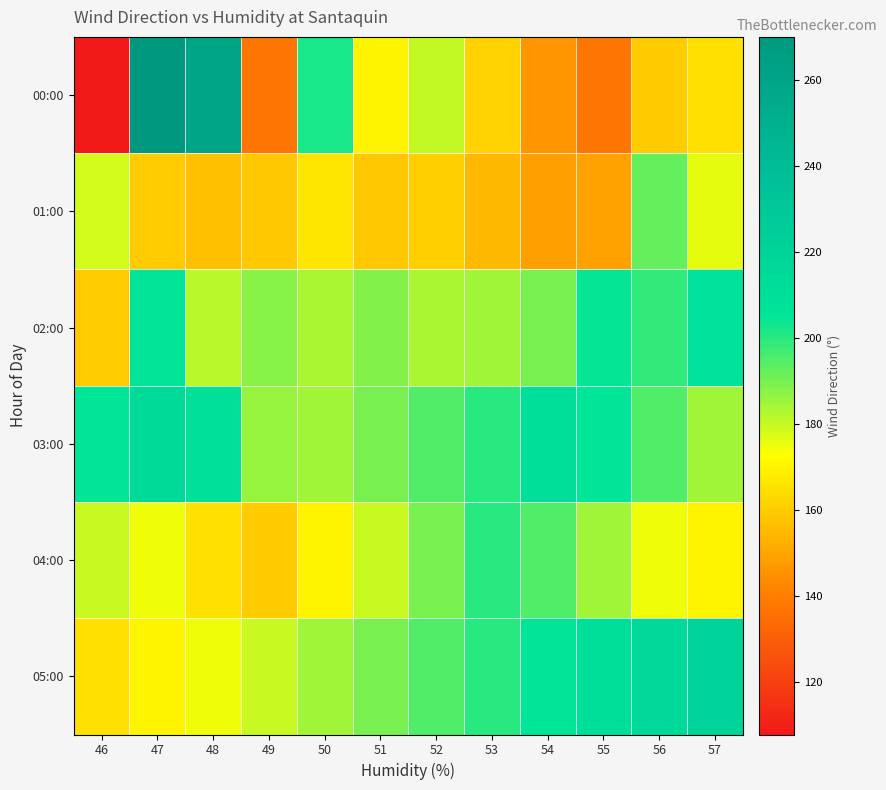

Reading left to right, what are all the values shown in this chart?

00:00: 46=107.9	47=270.0	48=260.3	49=137.1	50=201.9	51=170.1	52=180.4	53=161.7	54=146.5	55=137.6	56=160.4	57=165.4
01:00: 46=178.8	47=159.7	48=157.0	49=159.0	50=166.3	51=159.1	52=160.5	53=155.3	54=149.0	55=149.4	56=192.6	57=175.7
02:00: 46=159.5	47=205.4	48=181.8	49=187.8	50=183.3	51=188.4	52=183.7	53=185.0	54=190.2	55=204.3	56=198.9	57=208.1
03:00: 46=205.1	47=214.9	48=209.8	49=186.1	50=185.0	51=190.0	52=195.0	53=200.0	54=210.0	55=205.0	56=195.0	57=185.0
04:00: 46=180.0	47=175.0	48=165.0	49=160.0	50=170.0	51=180.0	52=190.0	53=200.0	54=195.0	55=185.0	56=175.0	57=170.0
05:00: 46=165.0	47=170.0	48=175.0	49=180.0	50=185.0	51=190.0	52=195.0	53=200.0	54=205.0	55=210.0	56=215.0	57=220.0